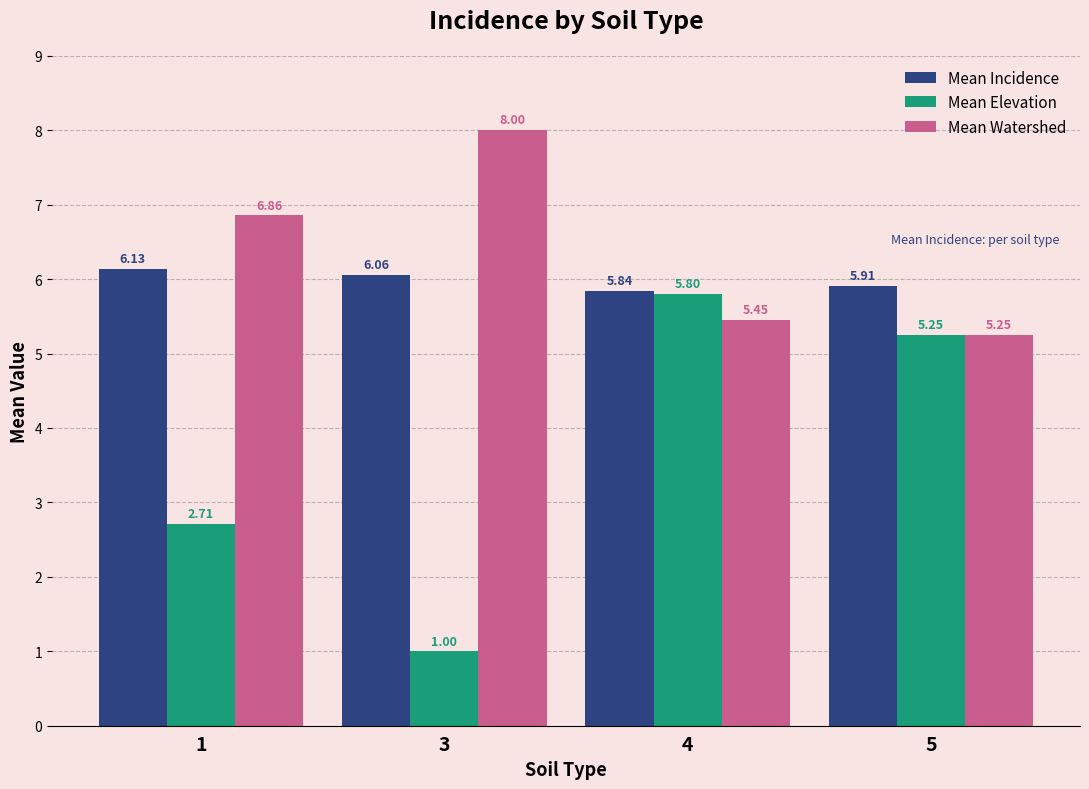

What is the lowest value of the Mean Incidence series?

5.8